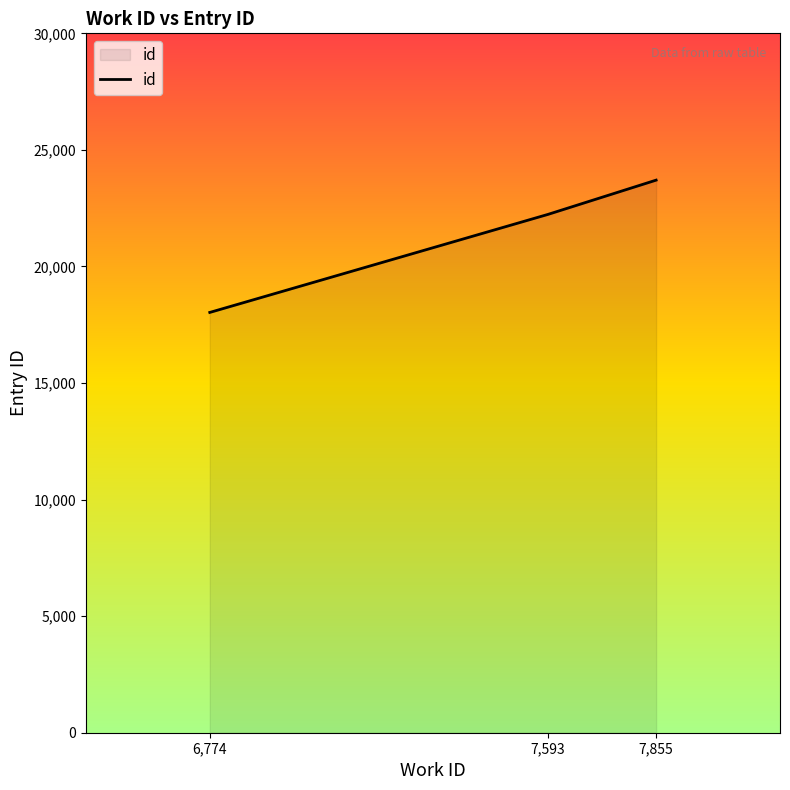

What is the difference between the maximum and second lowest values?

1470